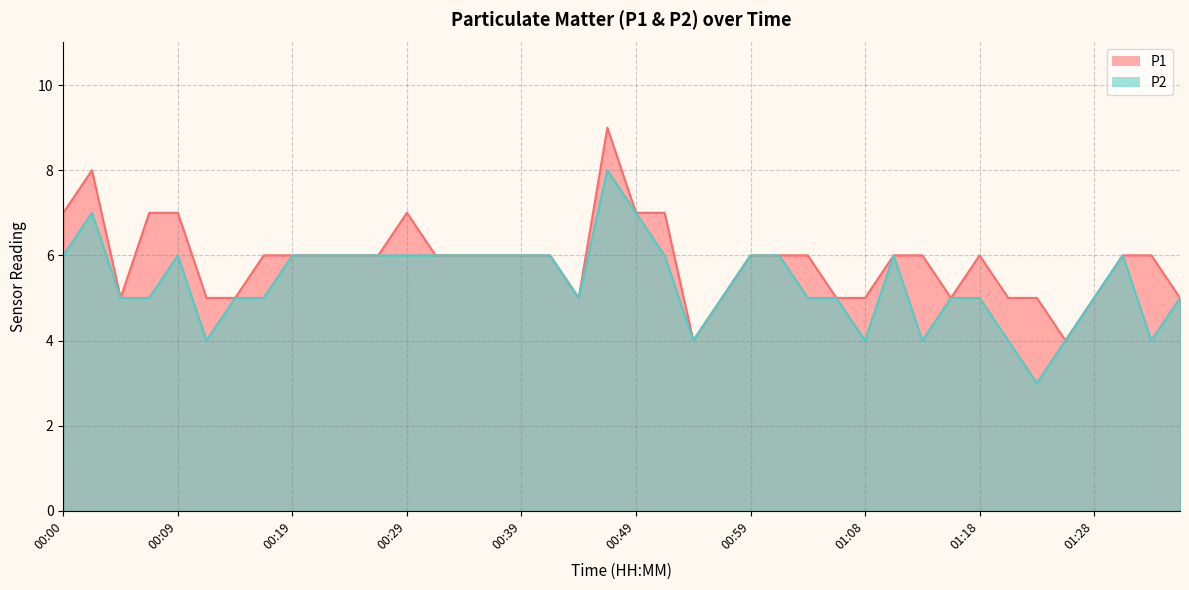

What is the difference between the maximum and second lowest values in the P2 series?

4